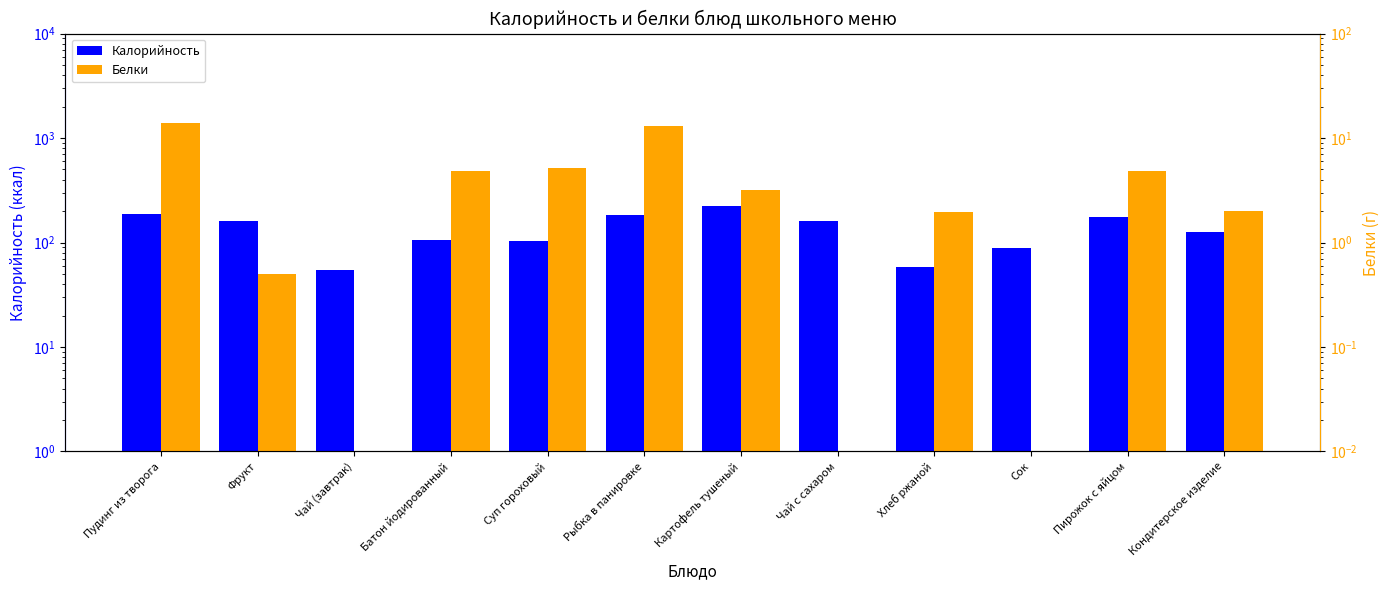

At how many categories does at least one series exceed 71?

10